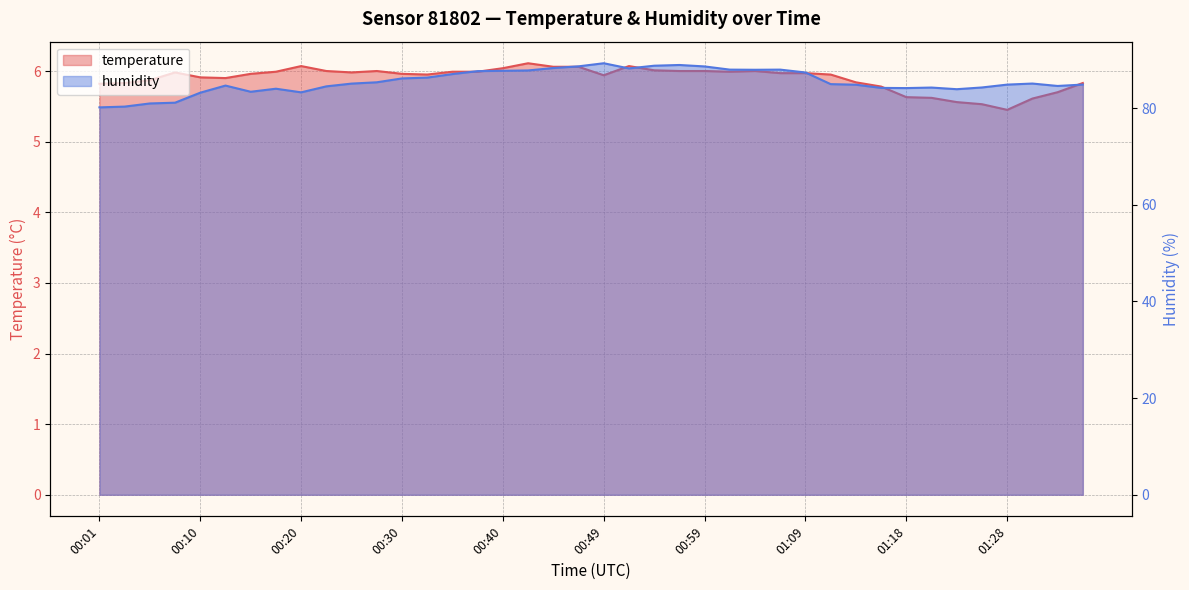

List the series in order of their overall mean, lowest first.

temperature, humidity